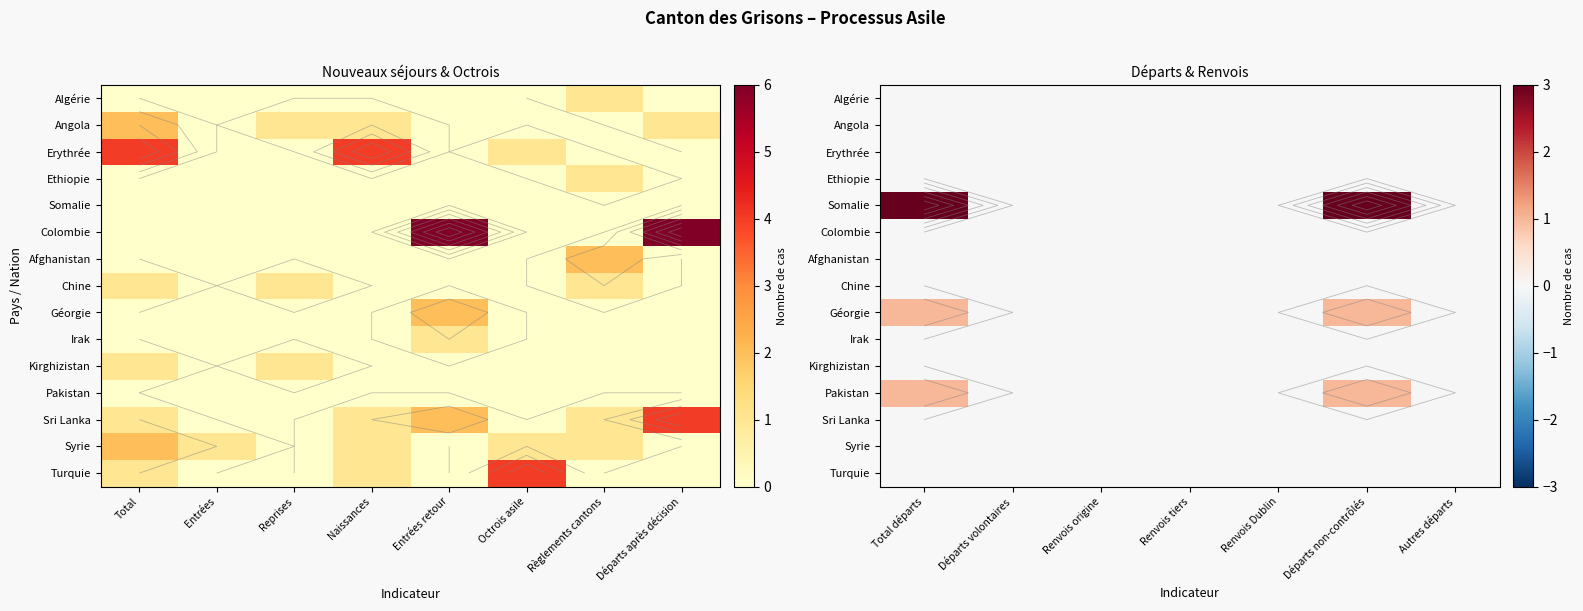

Is it true that Syrie equals 0 at Départs non-contrôlés?

True